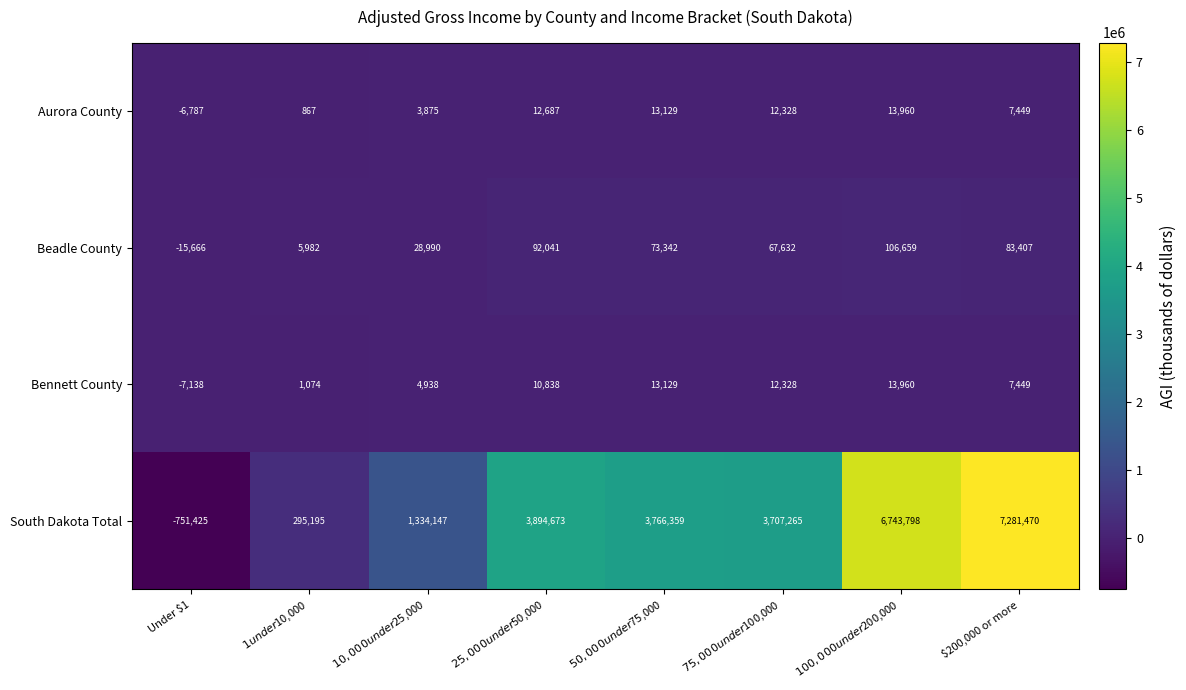

What is the highest value of the Bennett County series?

13960